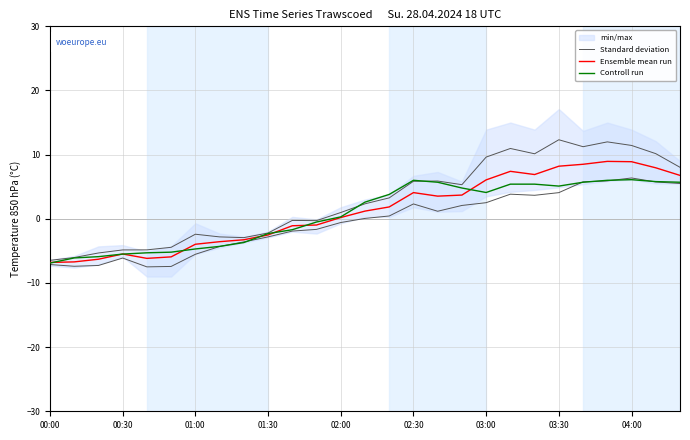

How many data points in Ensemble mean run are above 1?

14